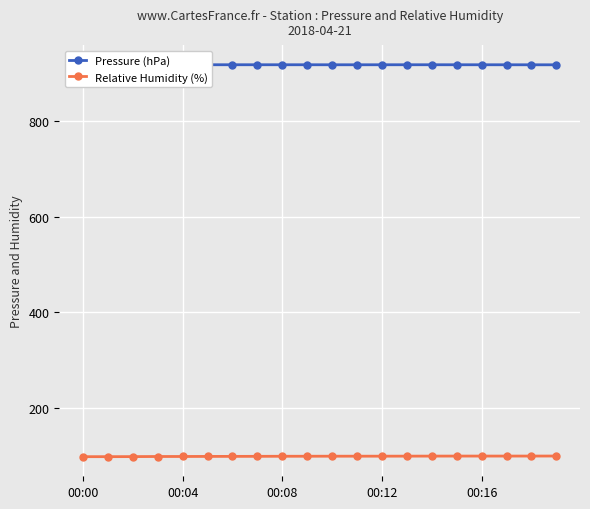

Which category has the lowest value in the Pressure (hPa) series?

19